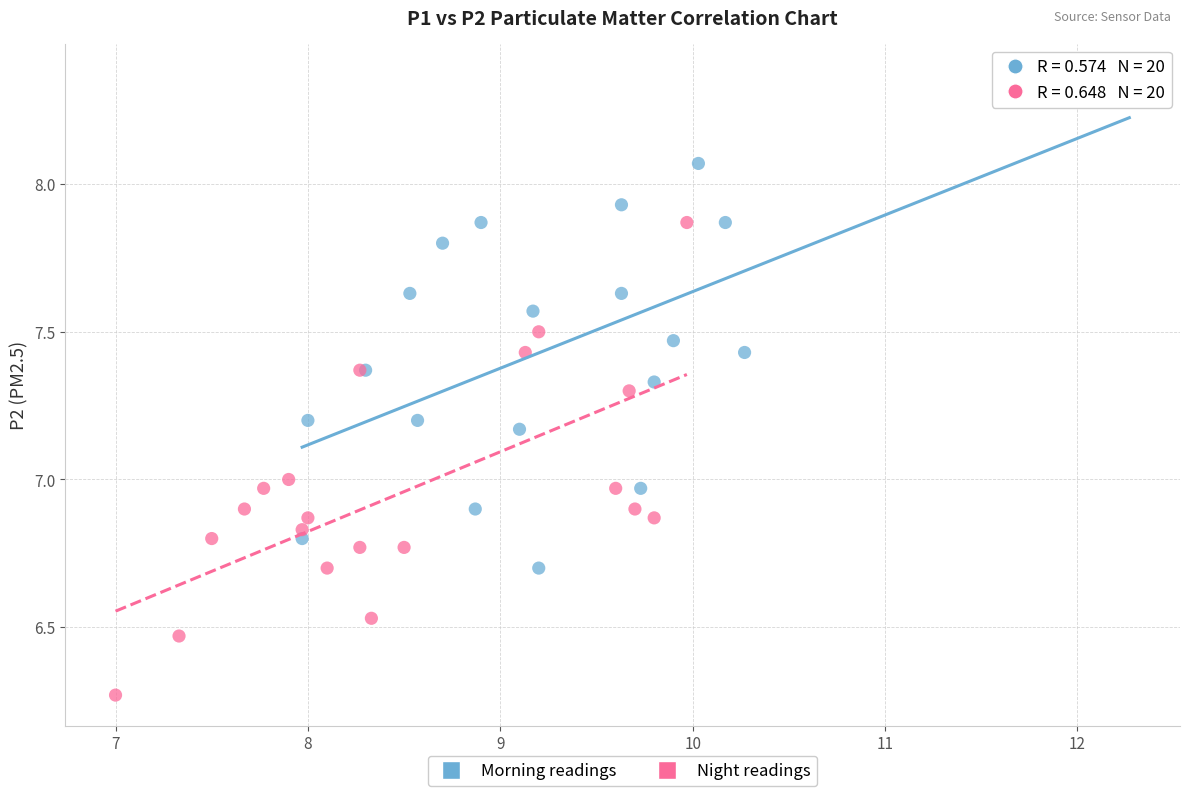

Which series contains the lowest Y value?

Night readings